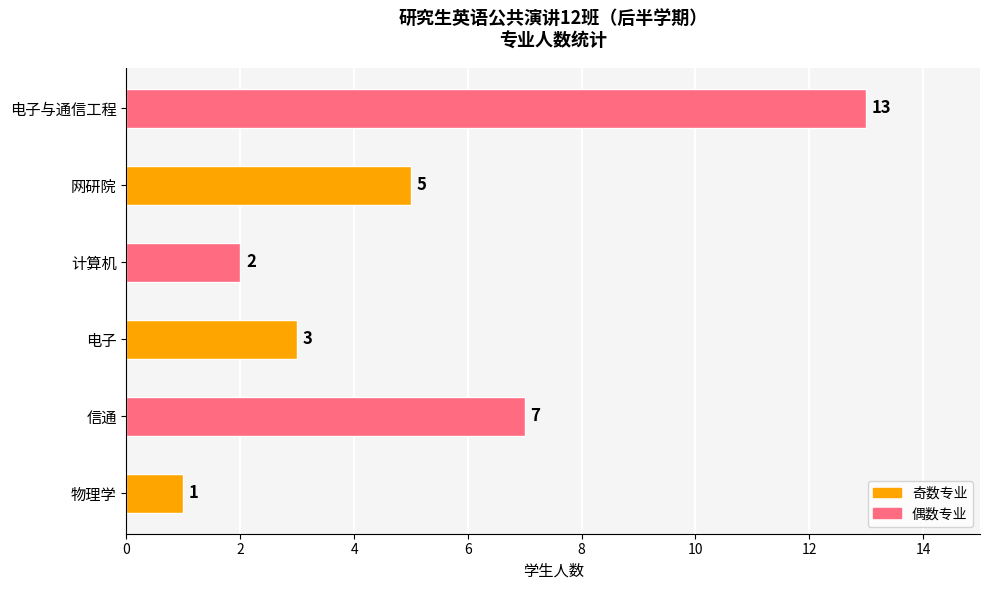

How many values are below 5?

3